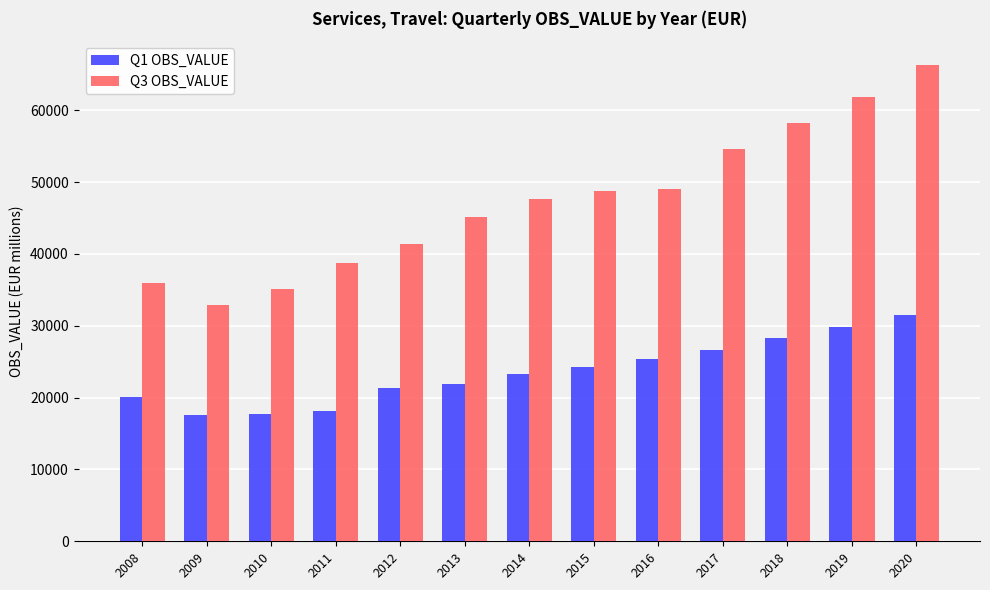

Which series has the largest range (max minus min)?

Q3 OBS_VALUE